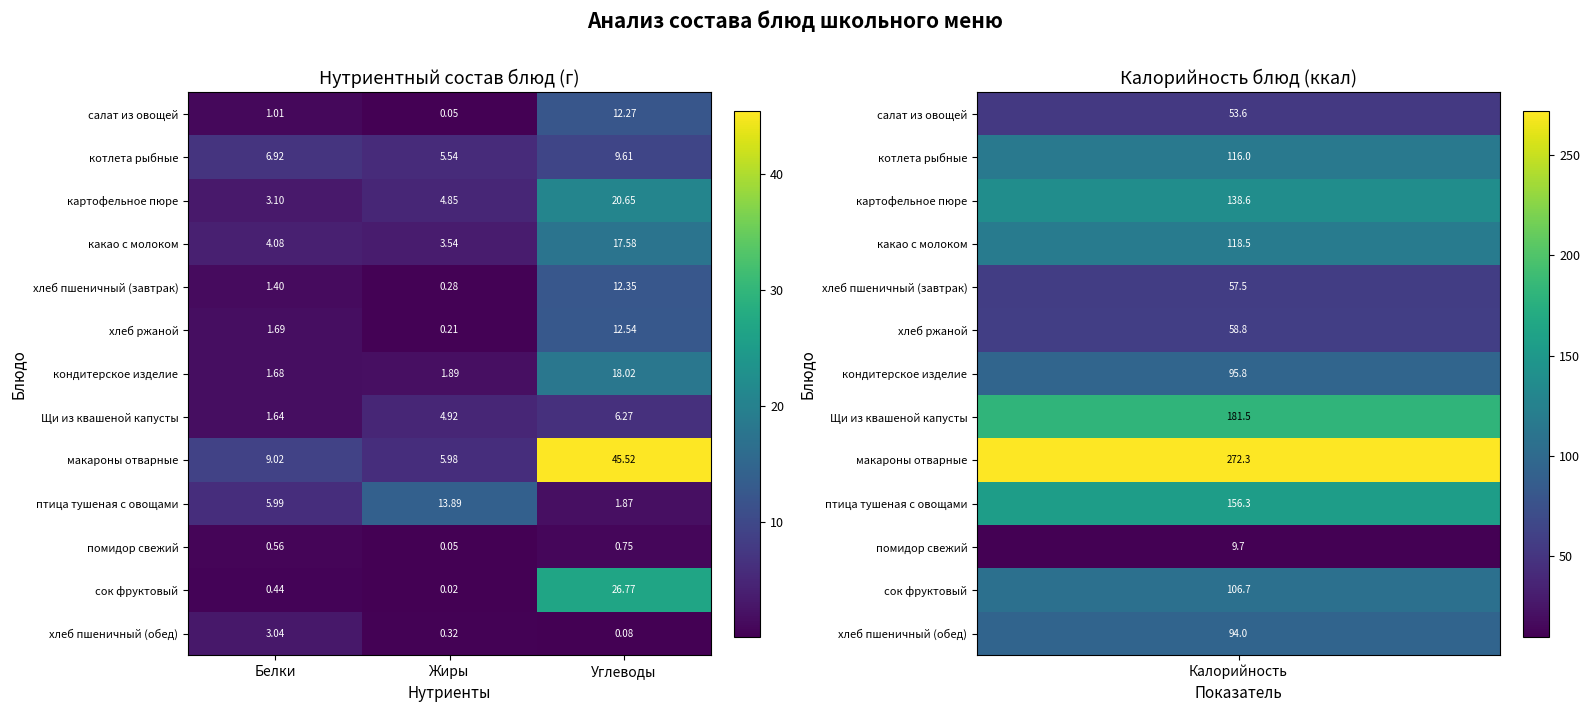

How many distinct data groups are displayed?

13